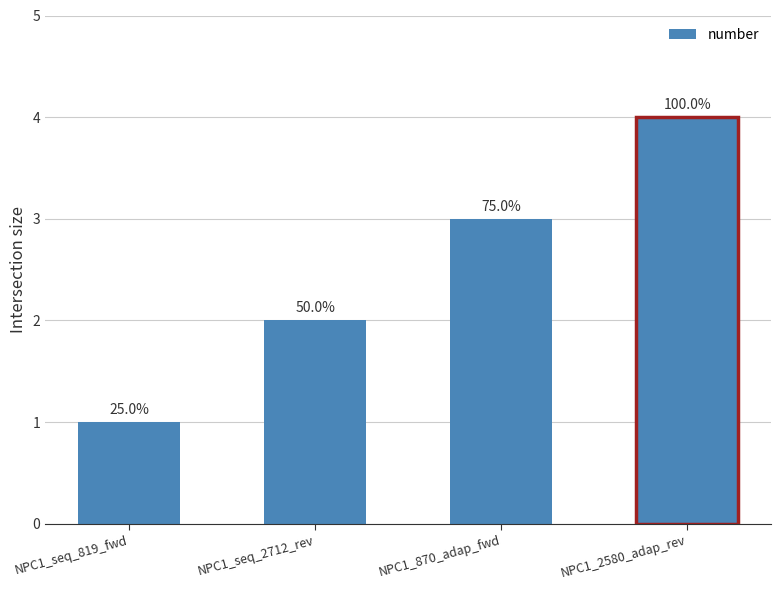

Rank the categories by value from lowest to highest.

NPC1_seq_819_fwd, NPC1_seq_2712_rev, NPC1_870_adap_fwd, NPC1_2580_adap_rev